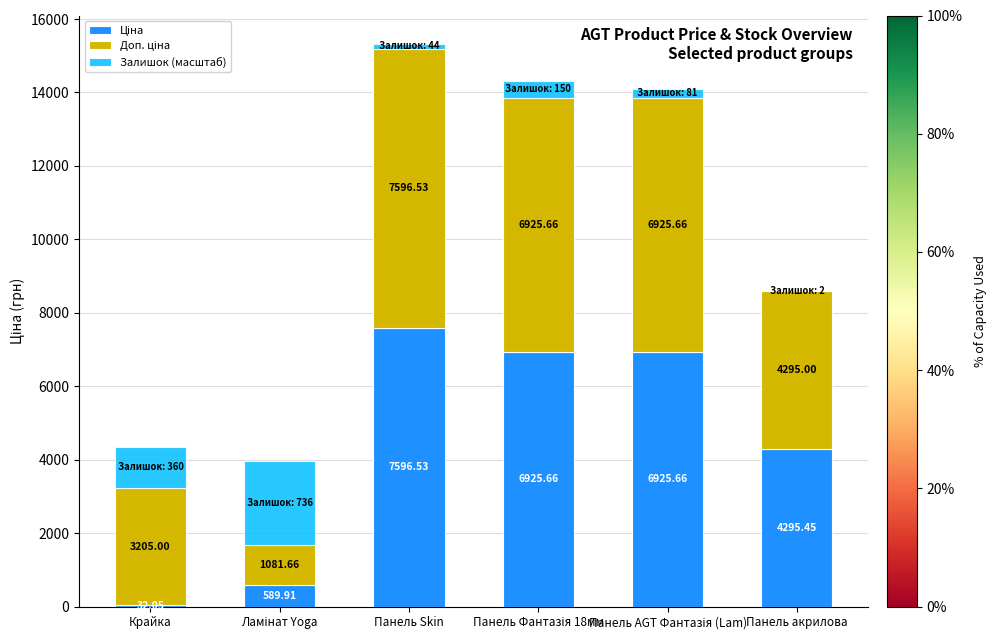

What is the total value across all series at Панель Skin?

15329.3